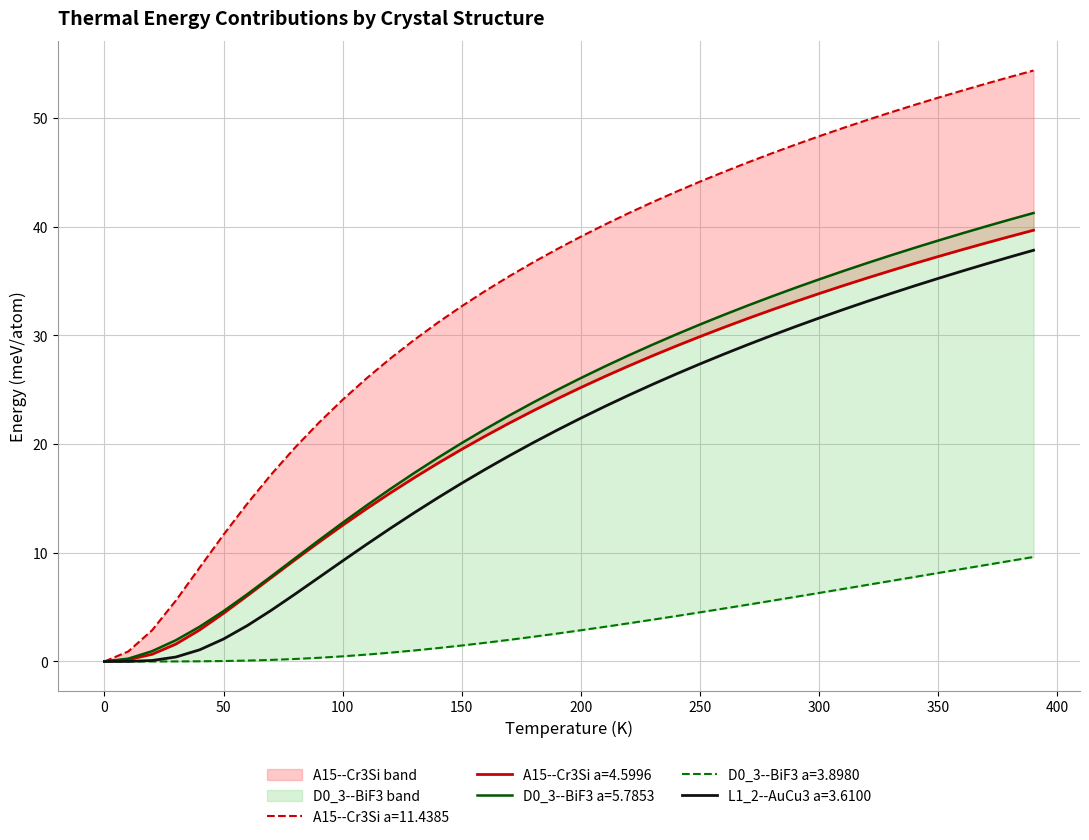

What is the greatest value displayed?

54.4